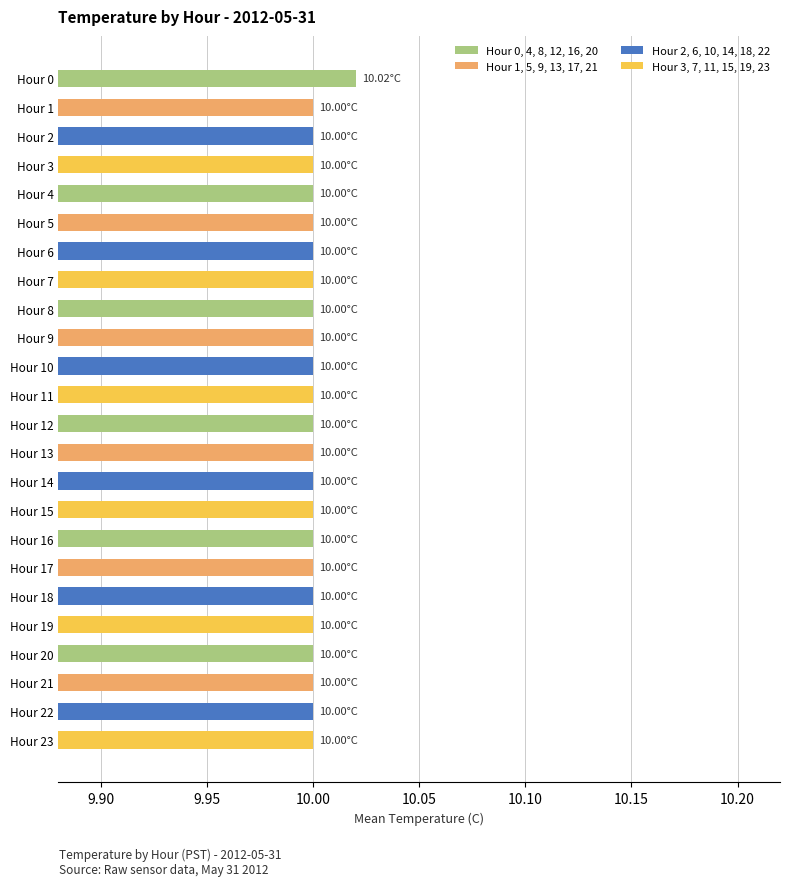

What is the ratio of the value at Hour 1 to the value at Hour 12?

1.0